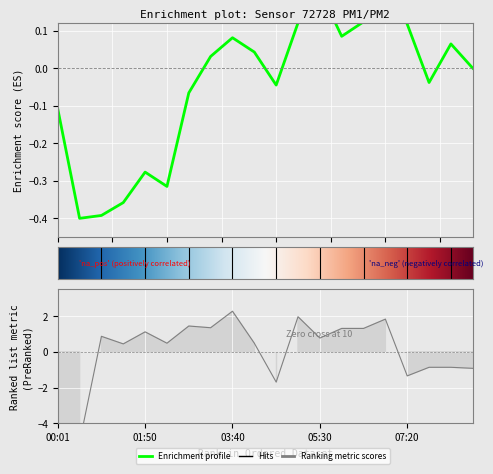

What is the ratio of the value at 02:18 to the value at 03:13?

0.4